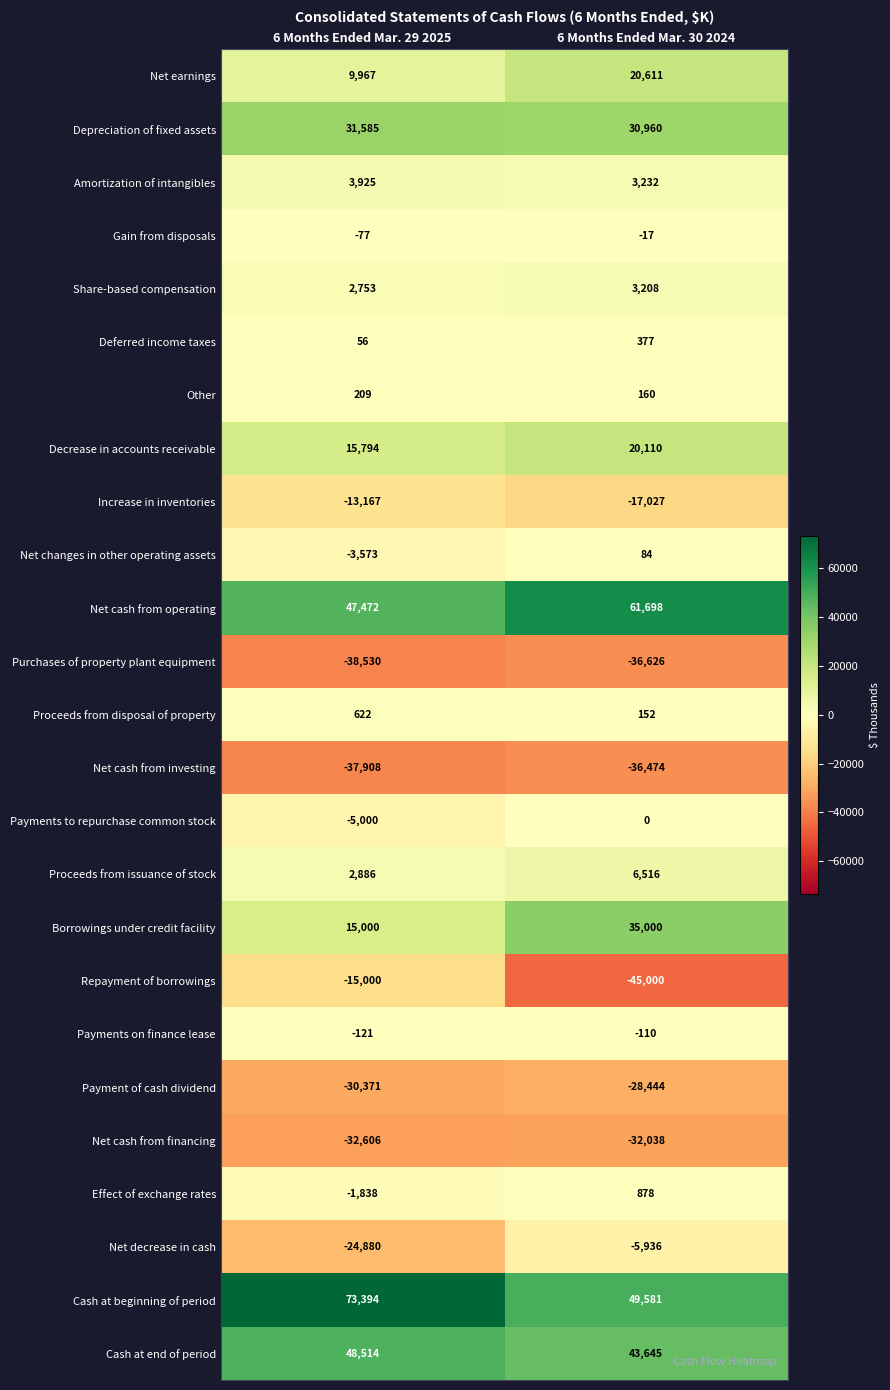

The Net cash from investing series shows -65678 at 6 Months Ended Mar. 29 2025. True or false?

False